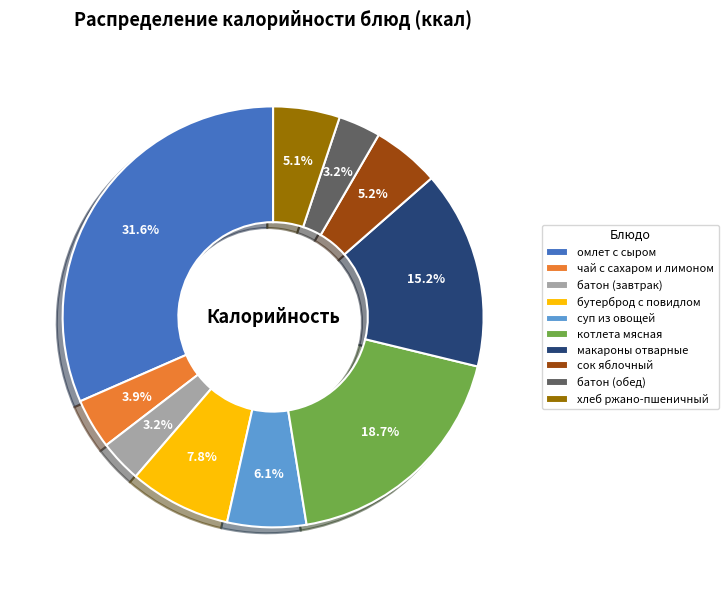

What is the largest slice in the pie chart?

омлет с сыром